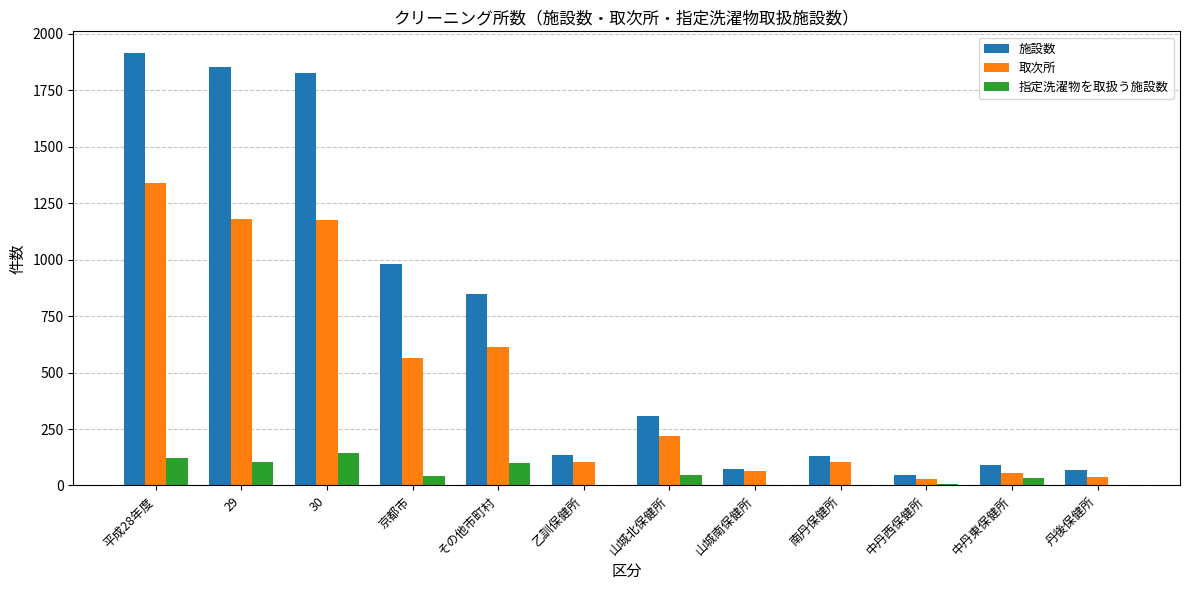

Is it true that 施設数 equals 161 at 山城北保健所?

False